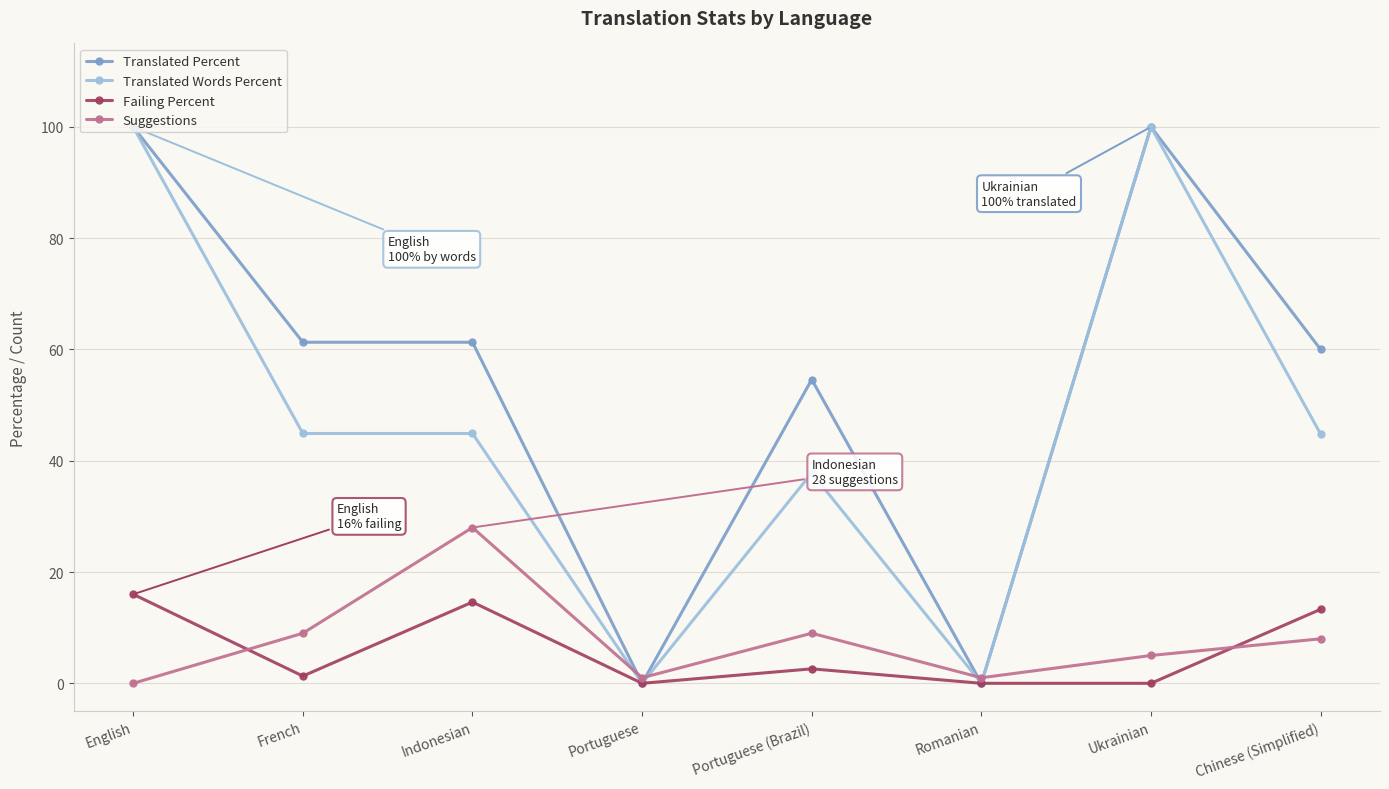

What is the difference between the highest and lowest values at Chinese (Simplified)?

52.0